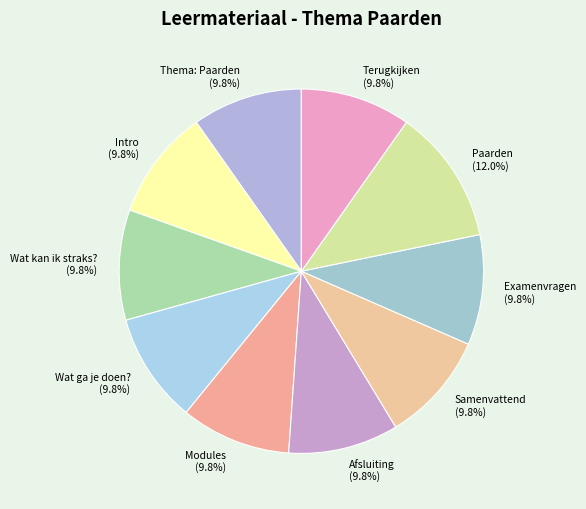

Is the sum of Modules and Wat kan ik straks? greater than half?

No